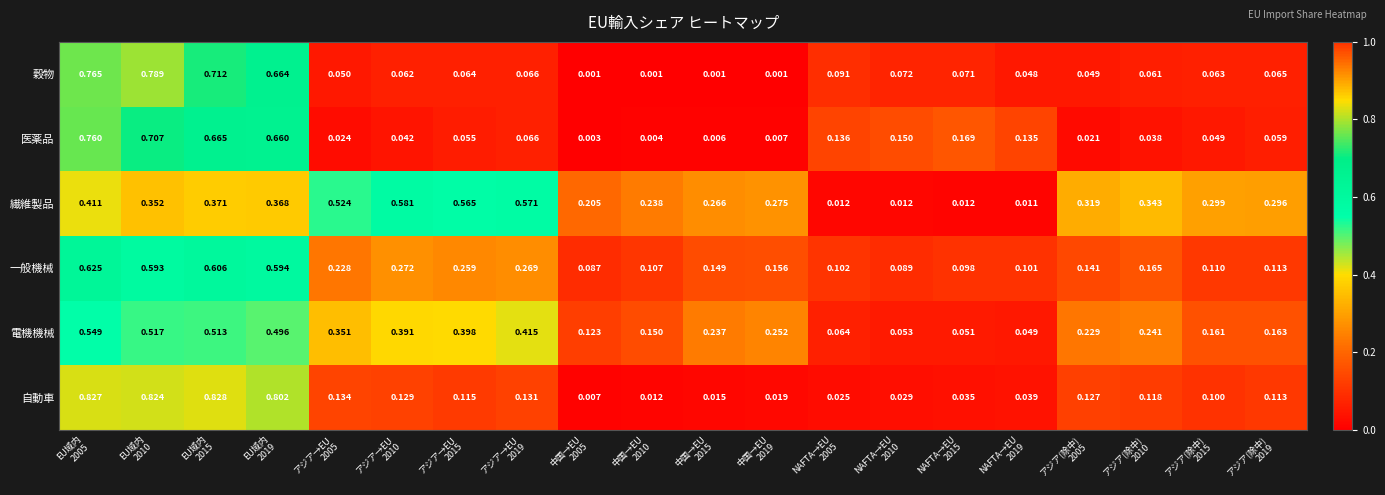

Rank the series by their maximum value, from lowest to highest.

電機機械, 繊維製品, 一般機械, 医薬品, 穀物, 自動車